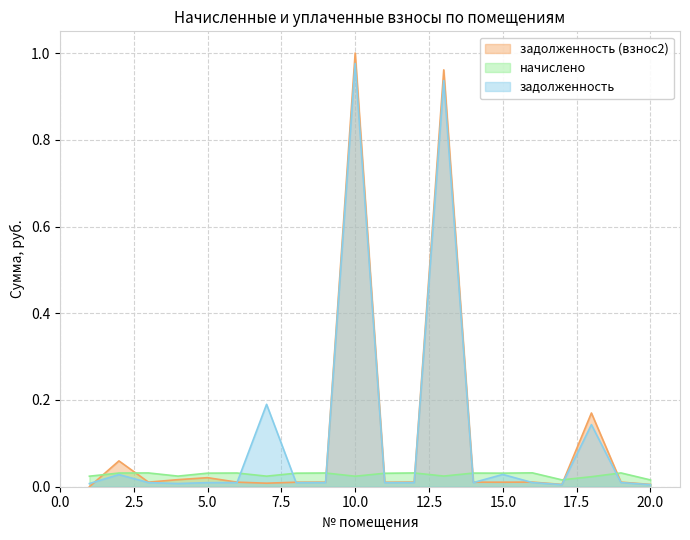

Which series has the largest total across all categories?

задолженность